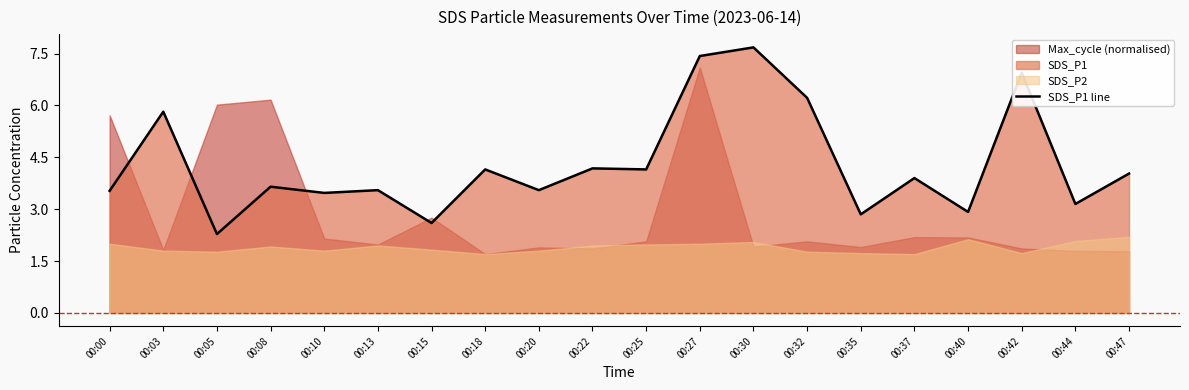

At which category does the chart reach its peak across all series?

00:30